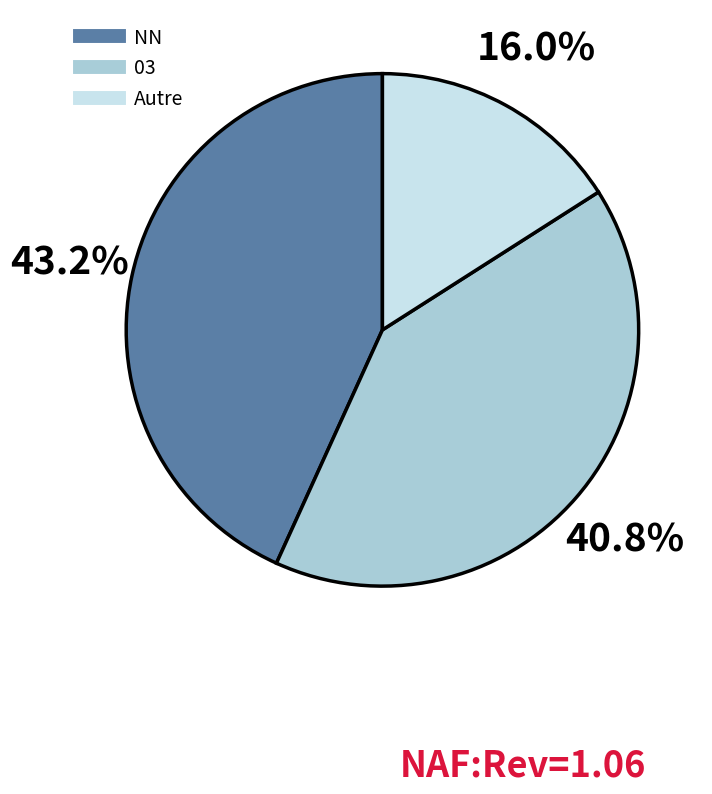

Does any single category account for the majority?

No